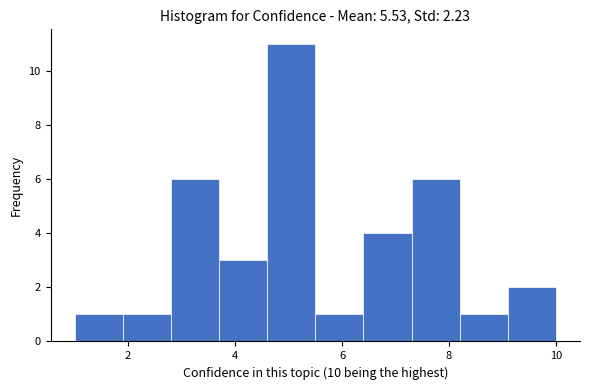

Which range on the x-axis has the tallest bar?

4.6 to 5.5